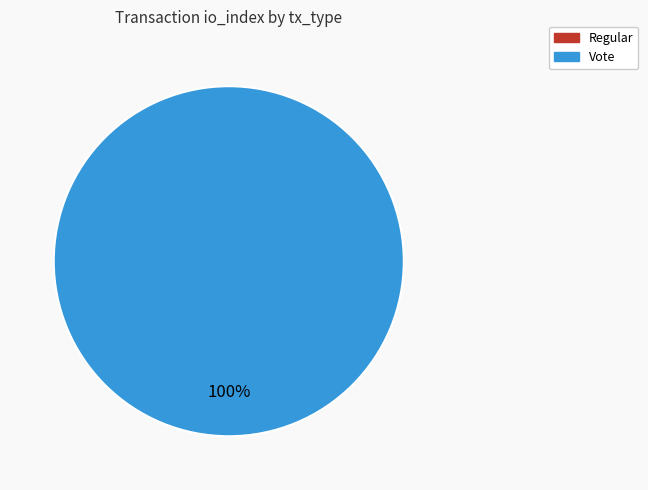

Rank the categories by value from lowest to highest.

Regular, Vote